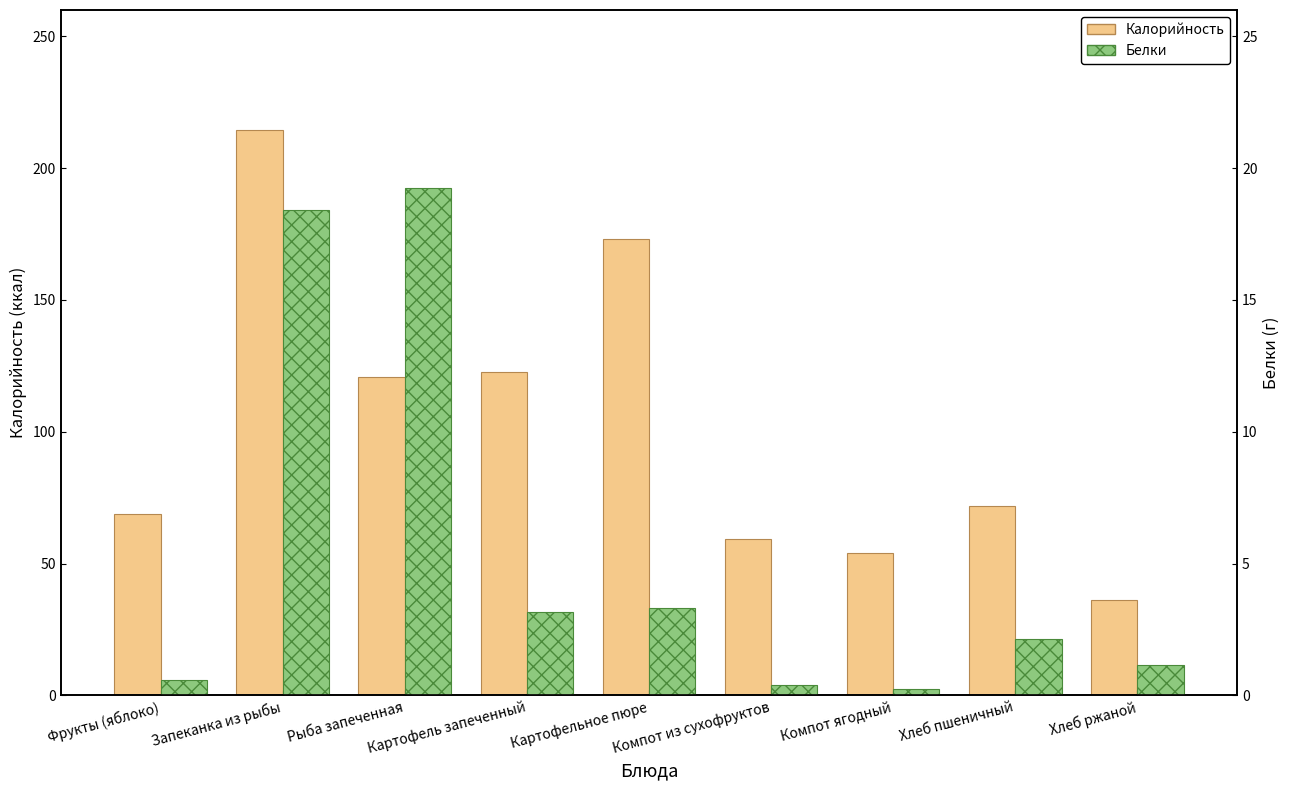

Where does the Белки series first go above 2?

Запеканка из рыбы